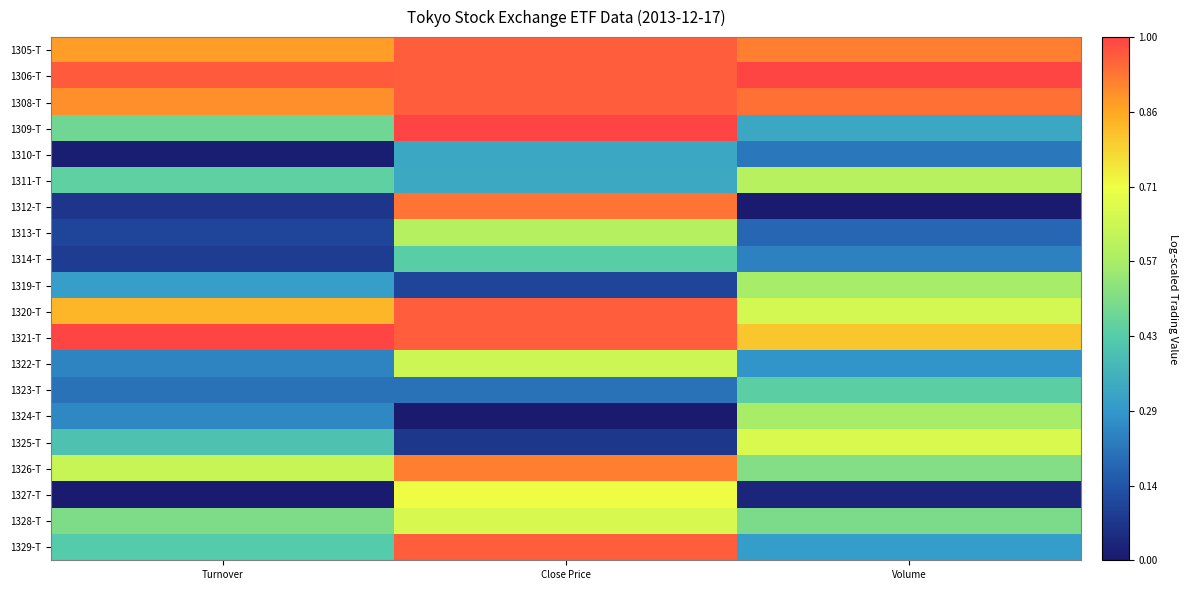

At which category does the chart reach its peak across all series?

Volume